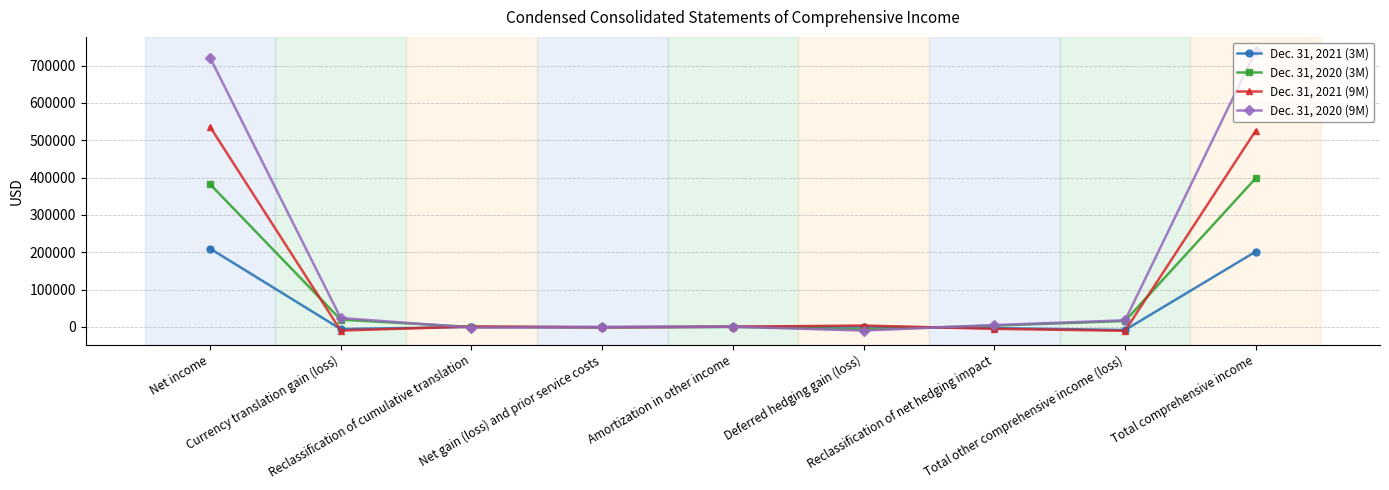

Which series has the largest range (max minus min)?

Dec. 31, 2020 (9M)